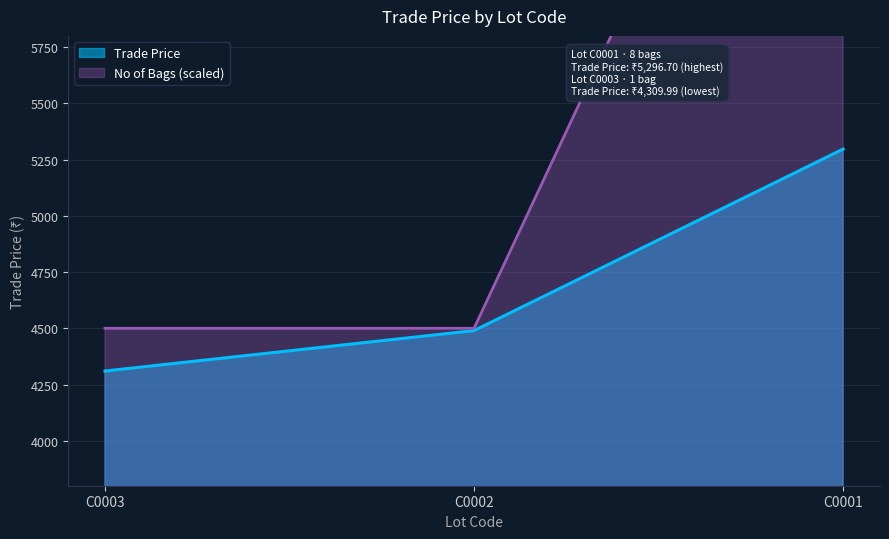

Where is the data nearest to the value 4803?

C0002